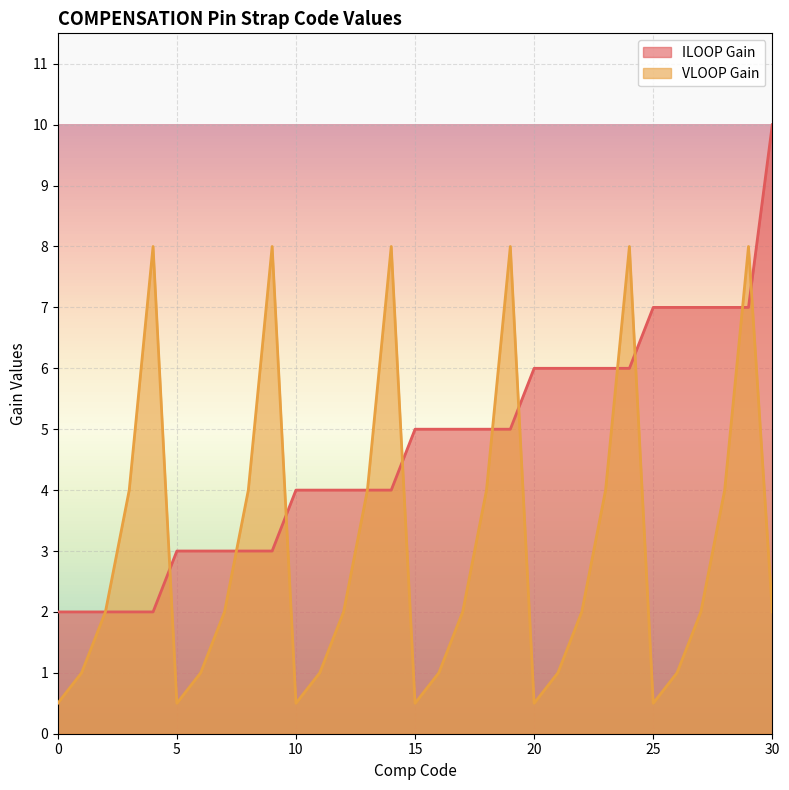

List the labels in order of VLOOP Gain value, largest first.

4, 9, 14, 19, 24, 29, 3, 8, 13, 18, 23, 28, 2, 7, 12, 17, 22, 27, 30, 1, 6, 11, 16, 21, 26, 0, 5, 10, 15, 20, 25